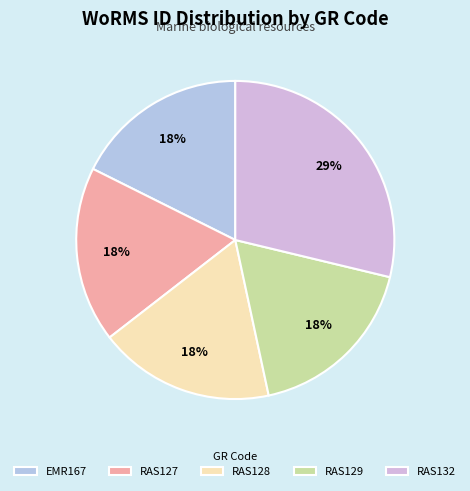

To the nearest percent, what is the difference between the largest and smallest slice percentages?

11%